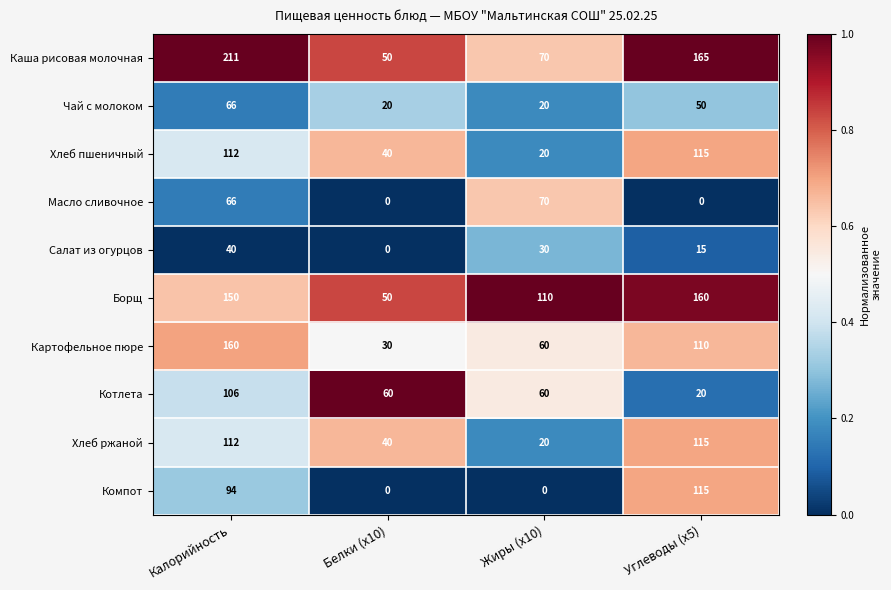

Is it true that Масло сливочное equals 66 at Калорийность?

True